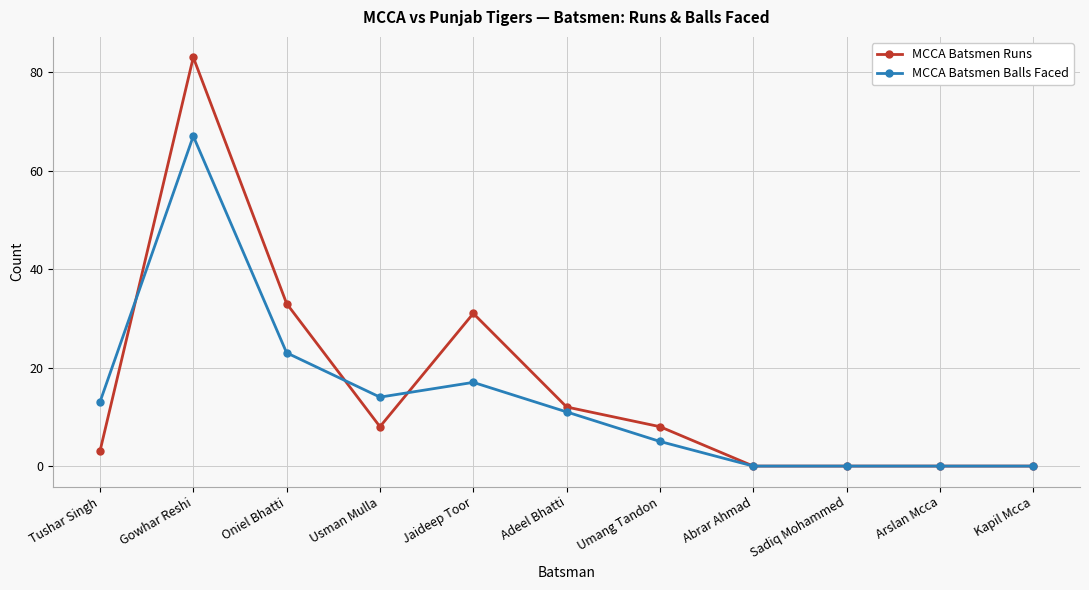

At which label is MCCA Batsmen Balls Faced closest to 33?

Oniel Bhatti